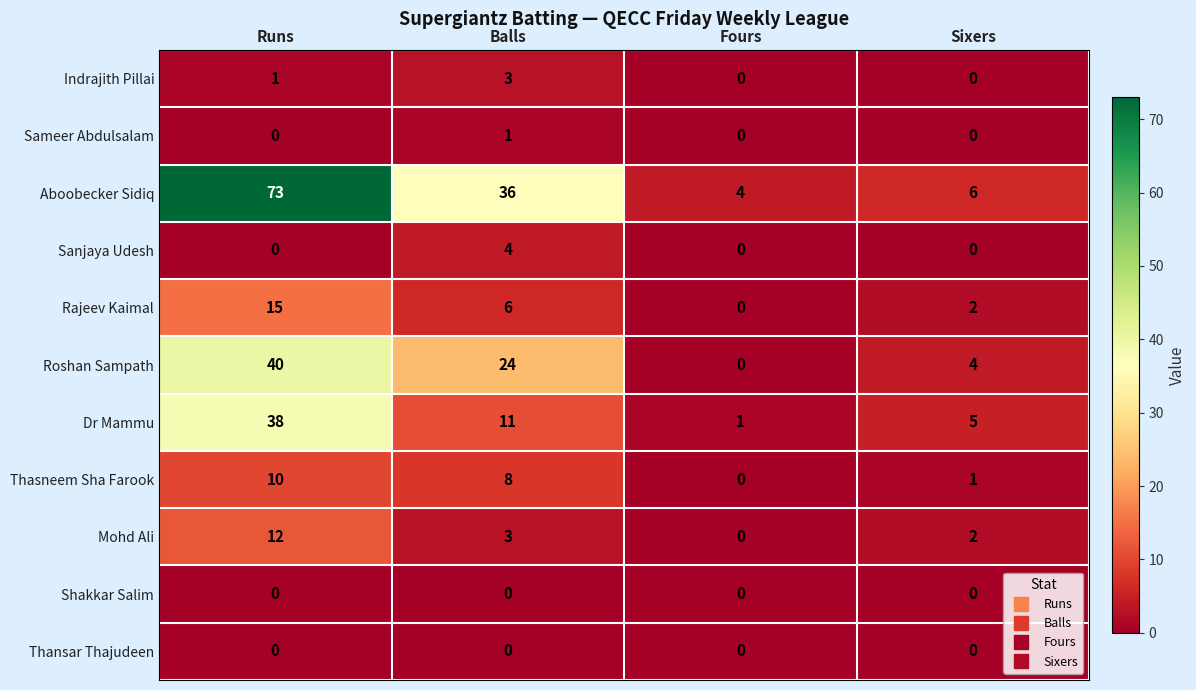

Between Runs and Balls, which series saw the biggest shift?

Aboobecker Sidiq